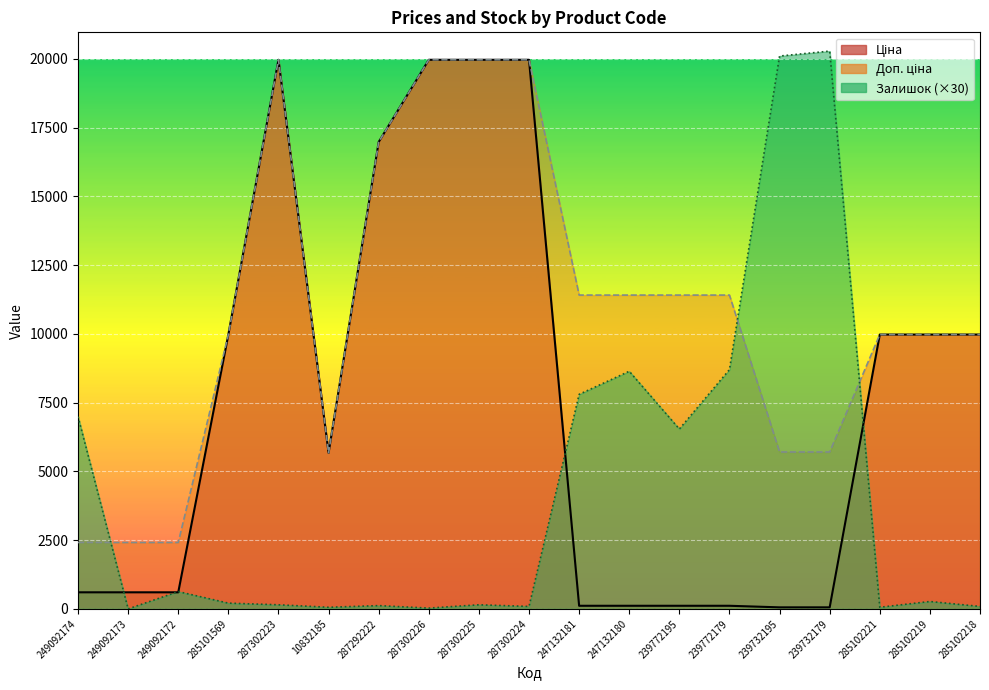

What is the label of the 1st point from the left?

249092174